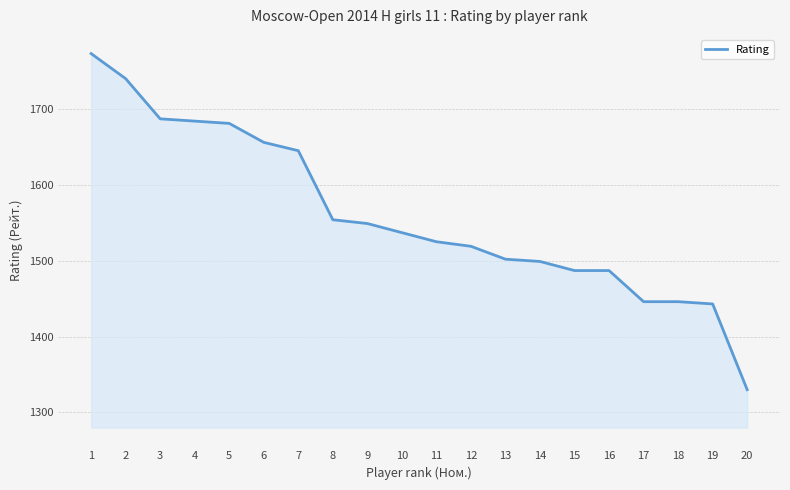

Reading left to right, transcribe all the data shown in this chart.

1=1773	2=1740	3=1687	4=1684	5=1681	6=1656	7=1645	8=1554	9=1549	10=1537	11=1525	12=1519	13=1502	14=1499	15=1487	16=1487	17=1446	18=1446	19=1443	20=1330